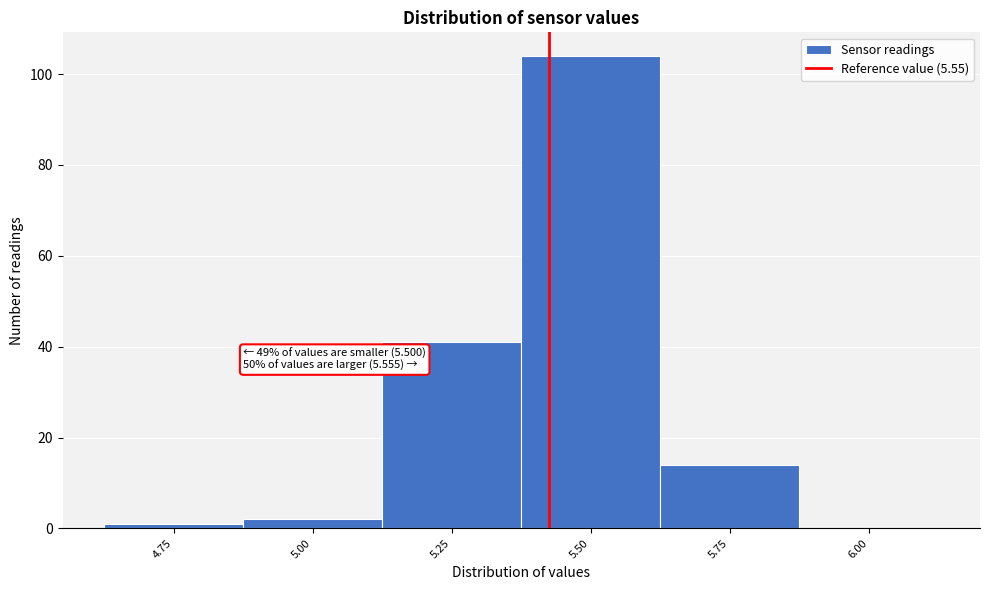

Reading left to right, extract all data points from this chart.

4.75=1	5.00=2	5.25=41	5.50=104	5.75=14	6.00=0